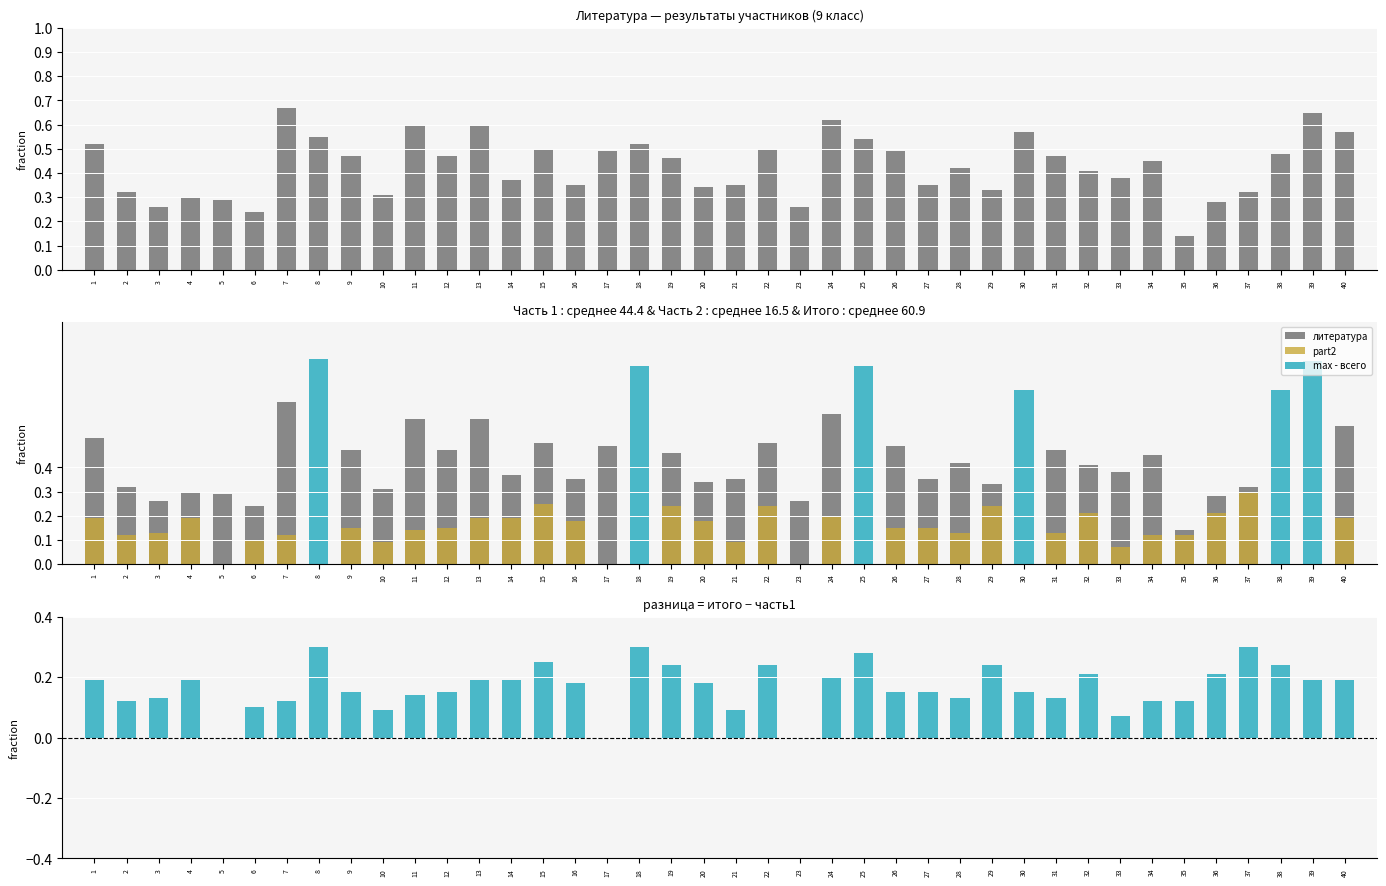

Reading left to right, list all the values displayed in this chart.

литература: 1=0.5	2=0.3	3=0.3	4=0.3	5=0.3	6=0.2	7=0.7	8=0.6	9=0.5	10=0.3	11=0.6	12=0.5	13=0.6	14=0.4	15=0.5	16=0.3	17=0.5	18=0.5	19=0.5	20=0.3	21=0.3	22=0.5	23=0.3	24=0.6	25=0.5	26=0.5	27=0.3	28=0.4	29=0.3	30=0.6	31=0.5	32=0.4	33=0.4	34=0.5	35=0.1	36=0.3	37=0.3	38=0.5	39=0.7	40=0.6
part2: 1=0.2	2=0.1	3=0.1	4=0.2	5=0.0	6=0.1	7=0.1	8=0.3	9=0.1	10=0.1	11=0.1	12=0.1	13=0.2	14=0.2	15=0.2	16=0.2	17=0.0	18=0.3	19=0.2	20=0.2	21=0.1	22=0.2	23=0.0	24=0.2	25=0.3	26=0.1	27=0.1	28=0.1	29=0.2	30=0.1	31=0.1	32=0.2	33=0.1	34=0.1	35=0.1	36=0.2	37=0.3	38=0.2	39=0.2	40=0.2
разница: 1=0.2	2=0.1	3=0.1	4=0.2	5=0.0	6=0.1	7=0.1	8=0.3	9=0.1	10=0.1	11=0.1	12=0.1	13=0.2	14=0.2	15=0.2	16=0.2	17=0.0	18=0.3	19=0.2	20=0.2	21=0.1	22=0.2	23=0.0	24=0.2	25=0.3	26=0.1	27=0.1	28=0.1	29=0.2	30=0.1	31=0.1	32=0.2	33=0.1	34=0.1	35=0.1	36=0.2	37=0.3	38=0.2	39=0.2	40=0.2